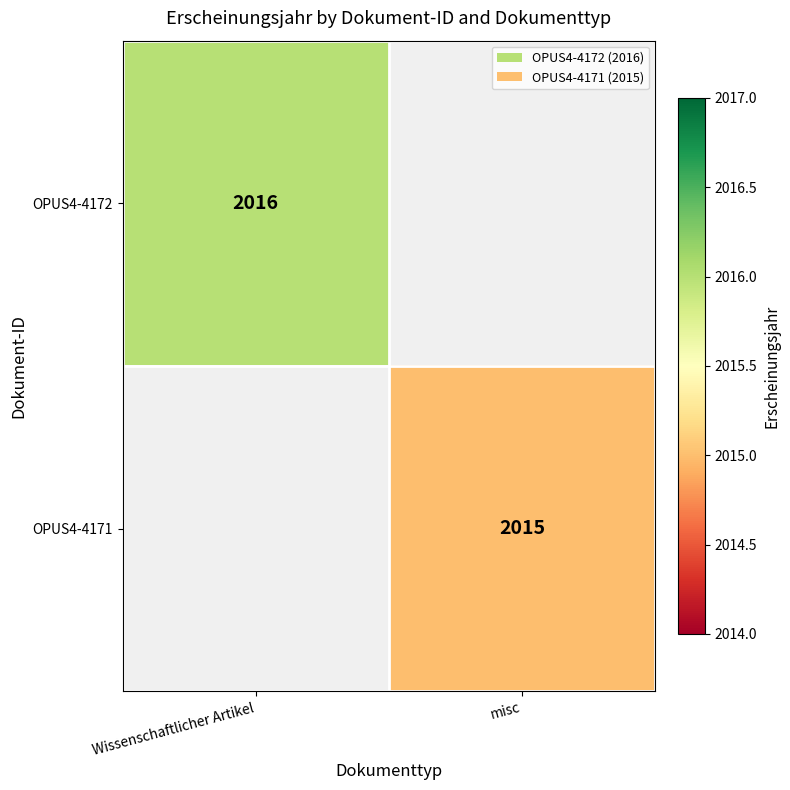

Between Wissenschaftlicher Artikel and misc, which is larger?

misc